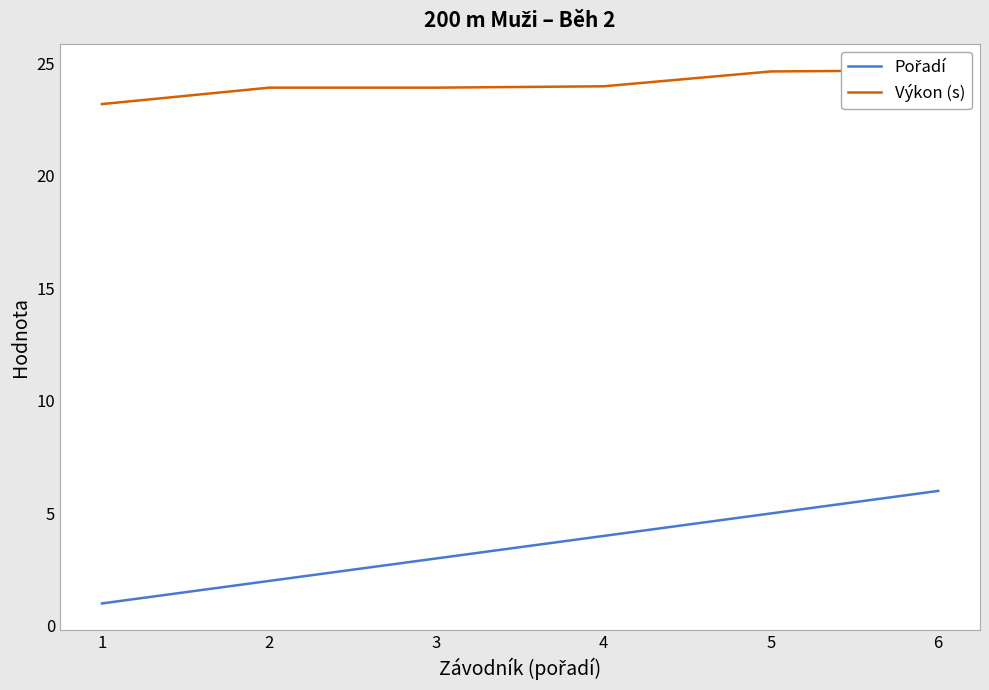

Between 2 and 6, which is larger?

6